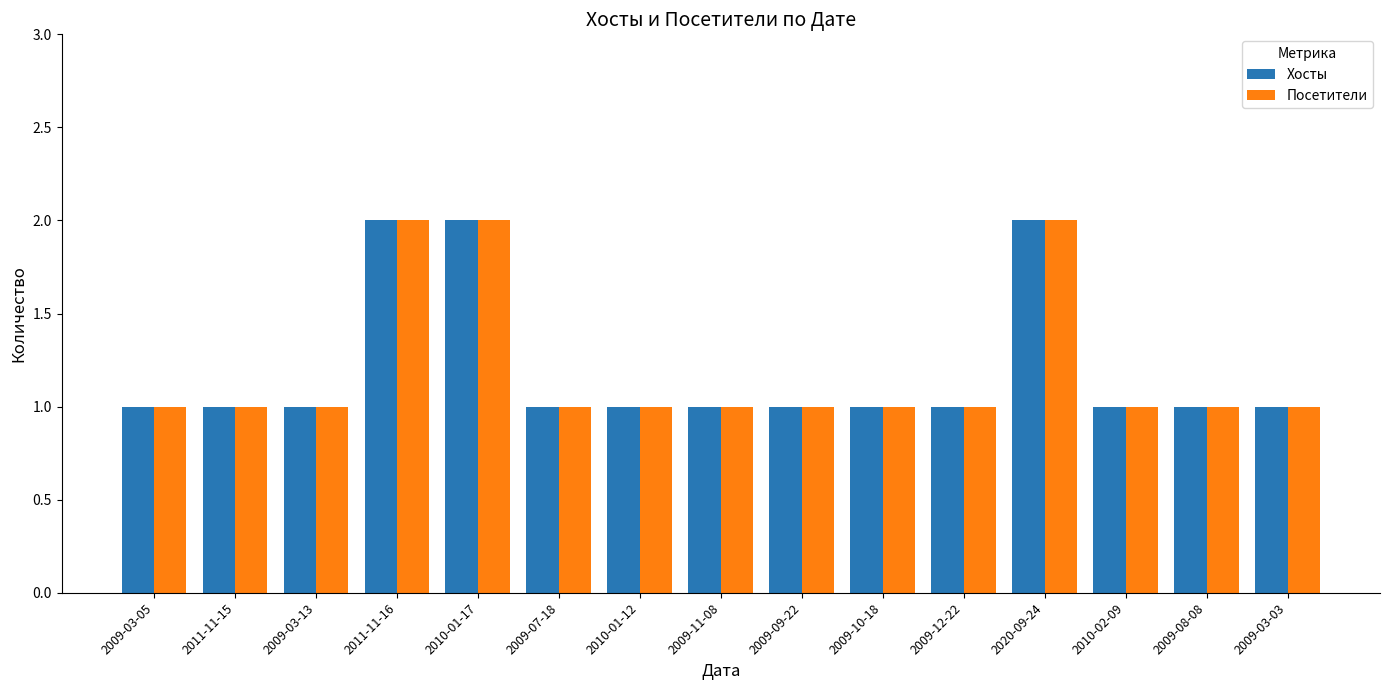

What is the sum of the Посетители values at 2020-09-24 and 2009-08-08?

3